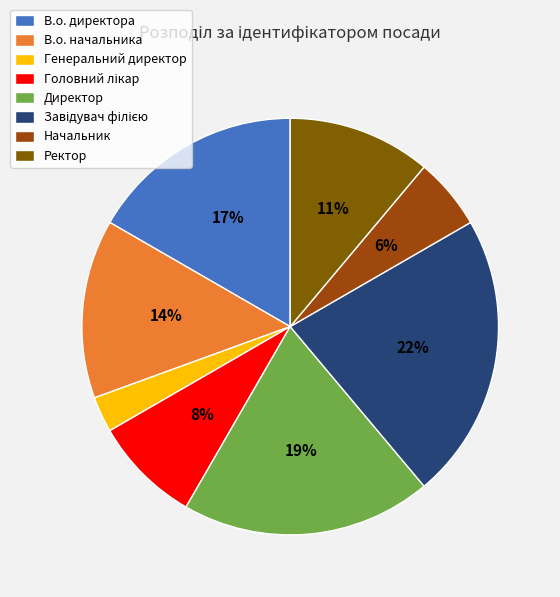

Is the sum of Начальник and Ректор greater than half?

No